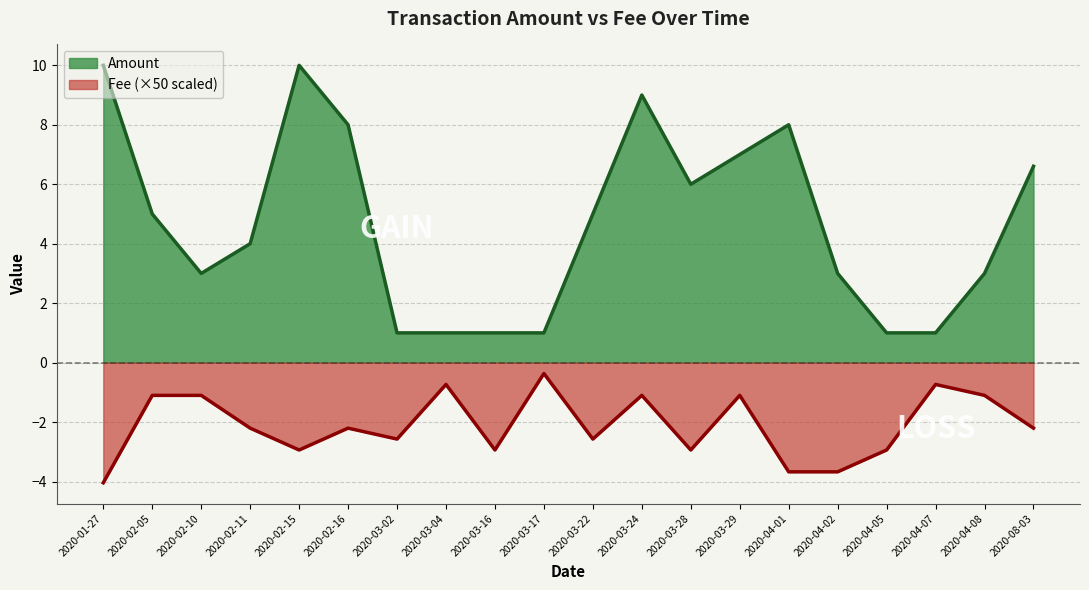

What is the minimum value shown in the chart?

-4.0